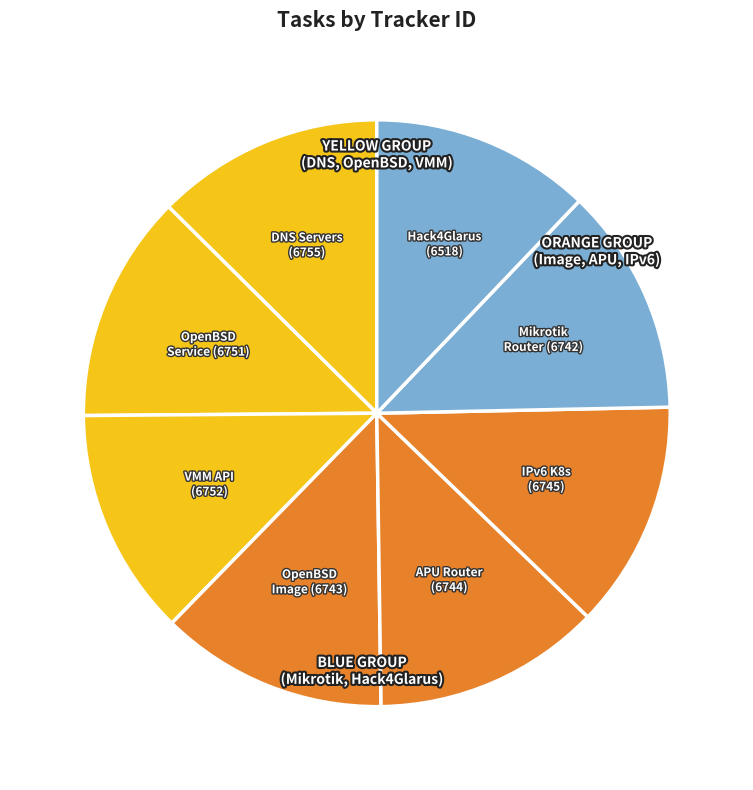

Count the number of slices in the pie.

8